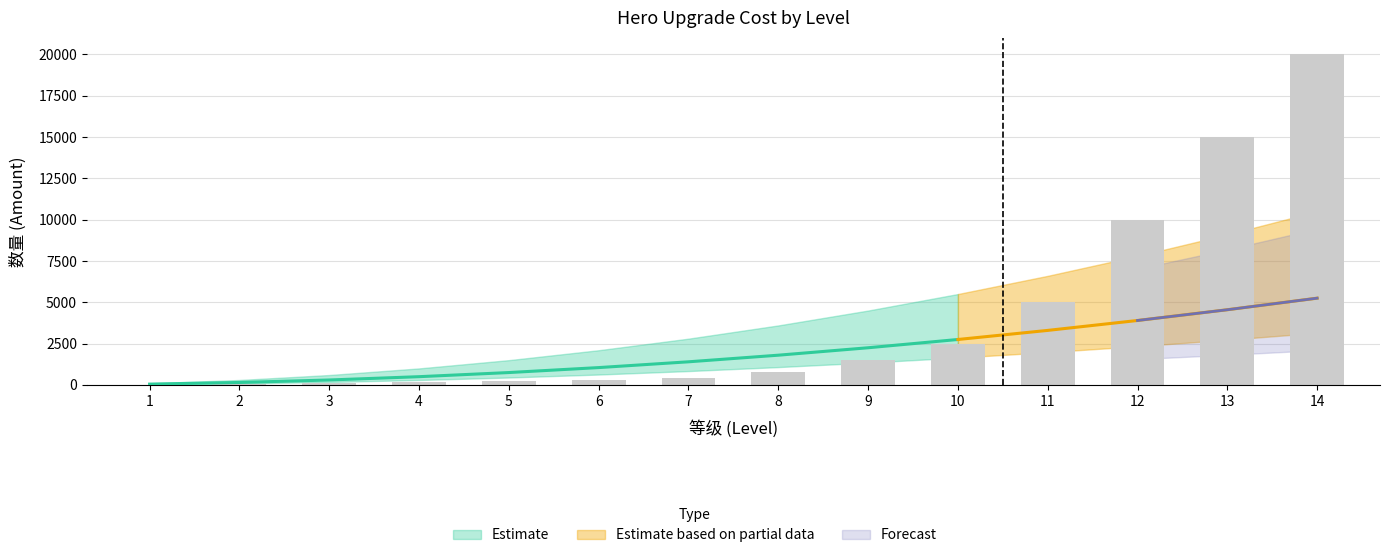

What is the greatest value displayed?

20000